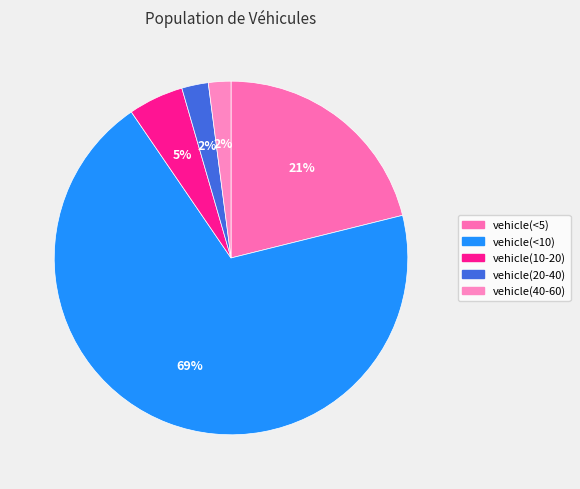

Rank the categories by value from highest to lowest.

vehicle(<10), vehicle(<5), vehicle(10-20), vehicle(20-40), vehicle(40-60)